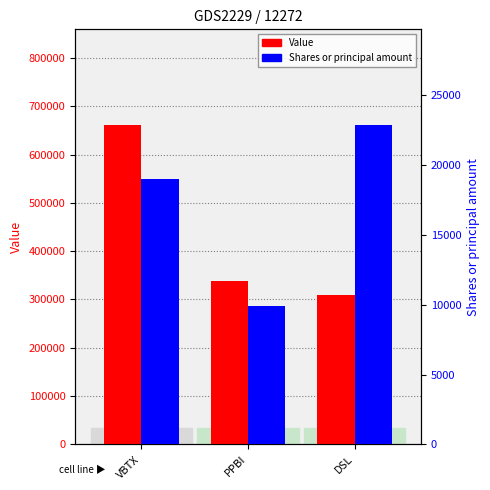

What is the difference between the maximum and minimum values in the Value series?

352000